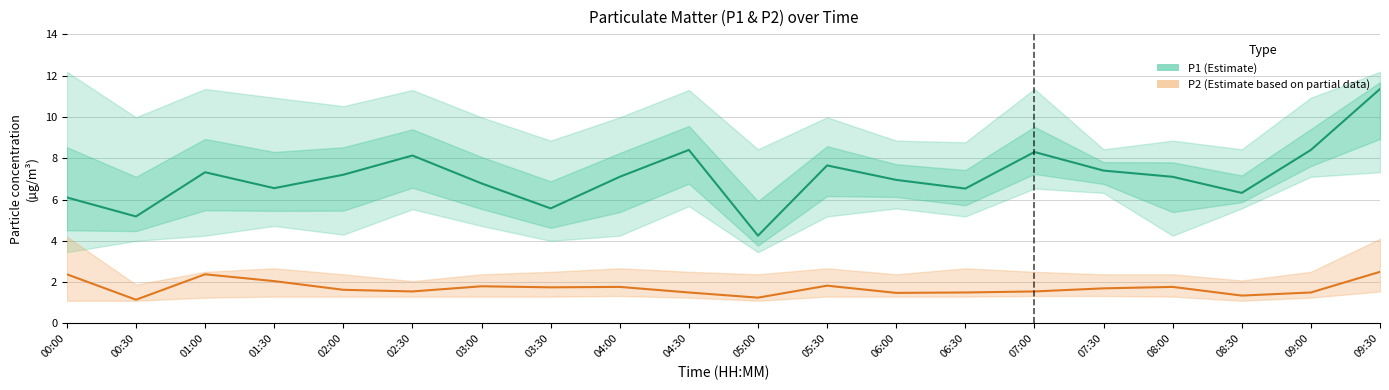

What is the sum of all P1 (Estimate) values?

142.6